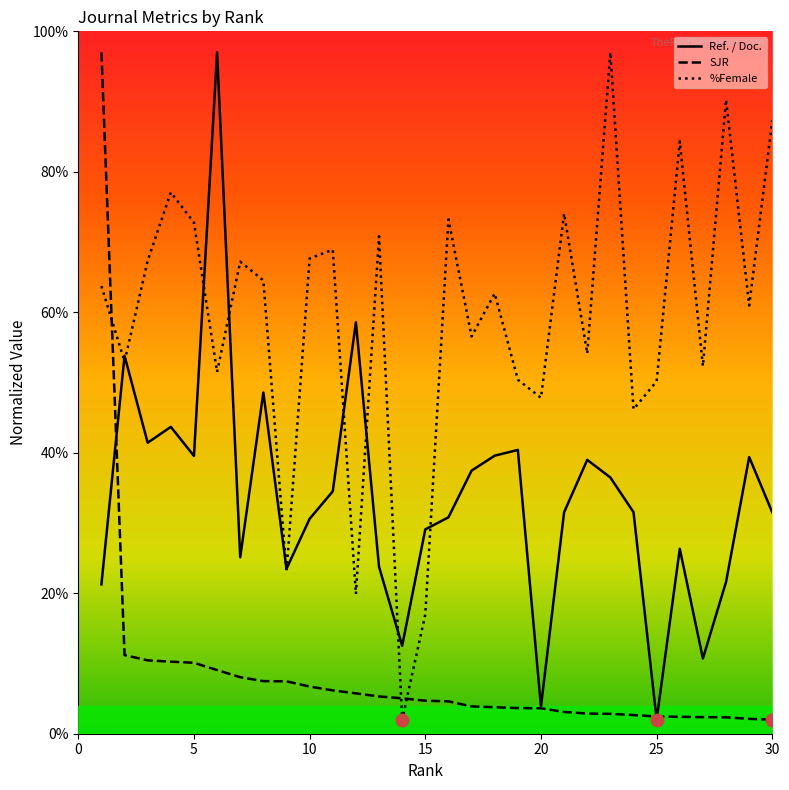

What is the lowest value of the SJR series?

2.0